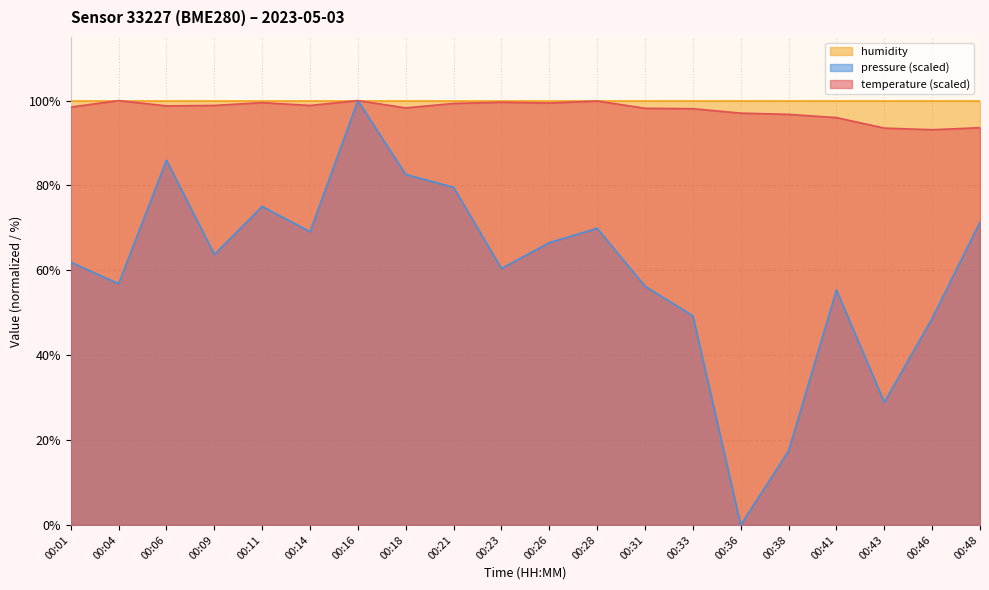

What is the difference between the maximum and minimum values in the temperature series?

6.9